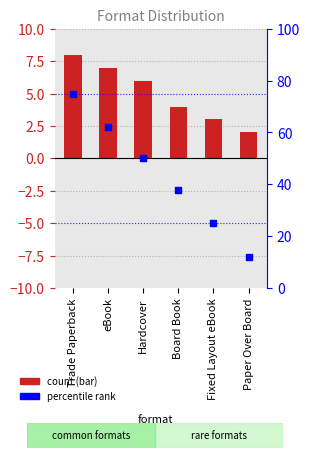

Which series has the largest total across all categories?

percentile rank